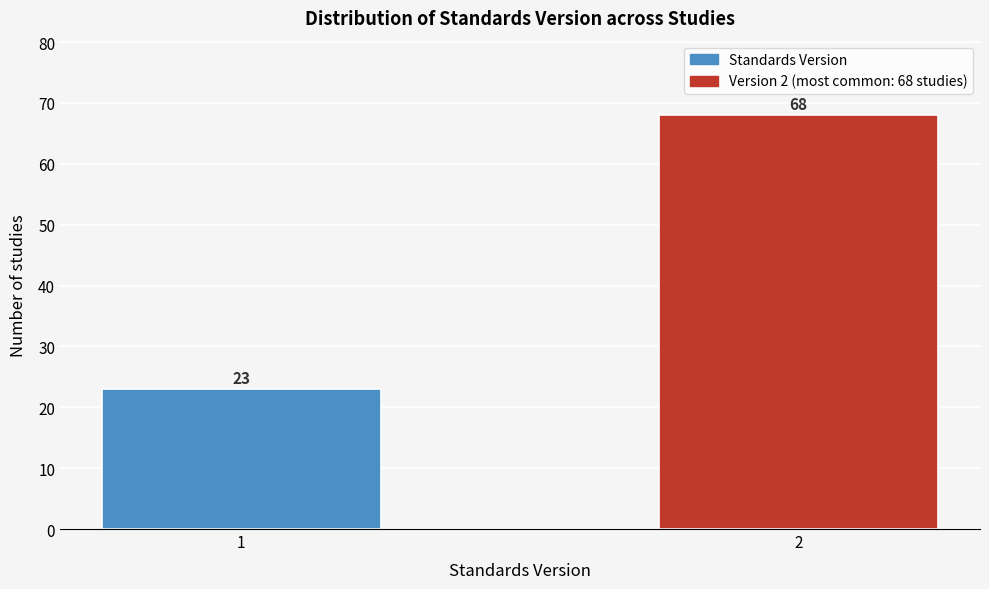

Reading left to right, list all the values displayed in this chart.

23	68